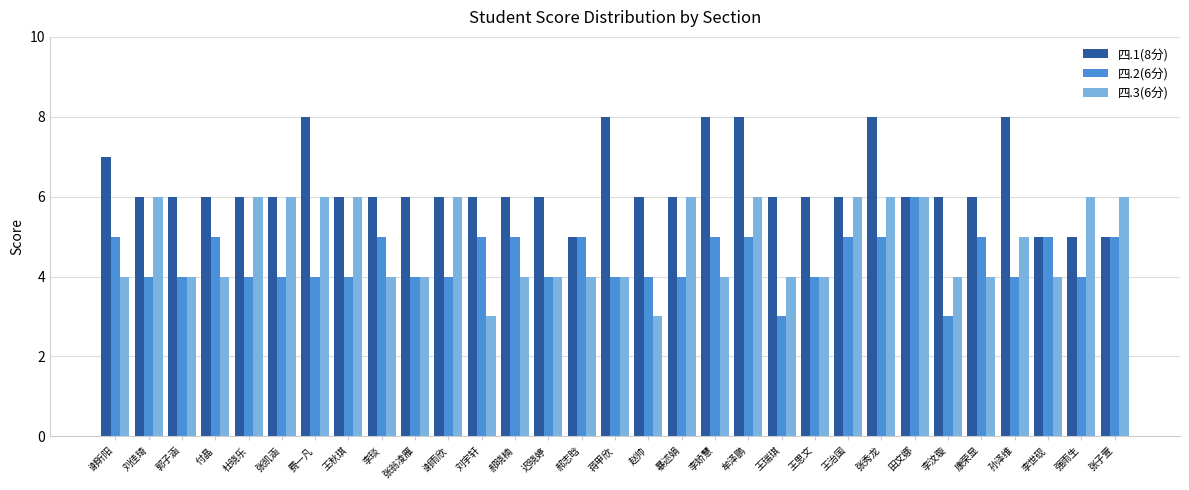

Which series has the largest total across all categories?

四.1(8分)